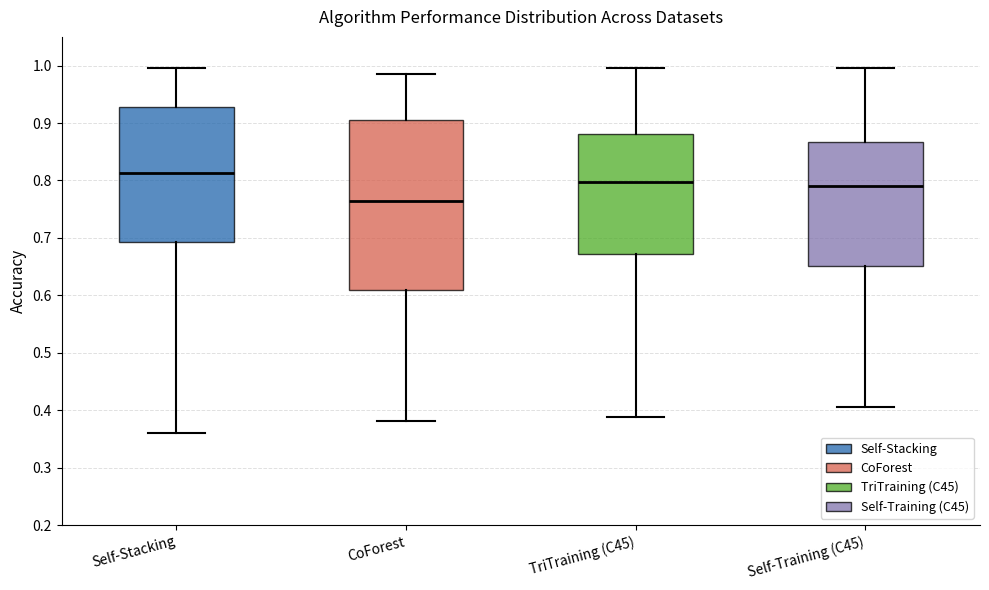

Which box's median line is the highest?

Self-Stacking